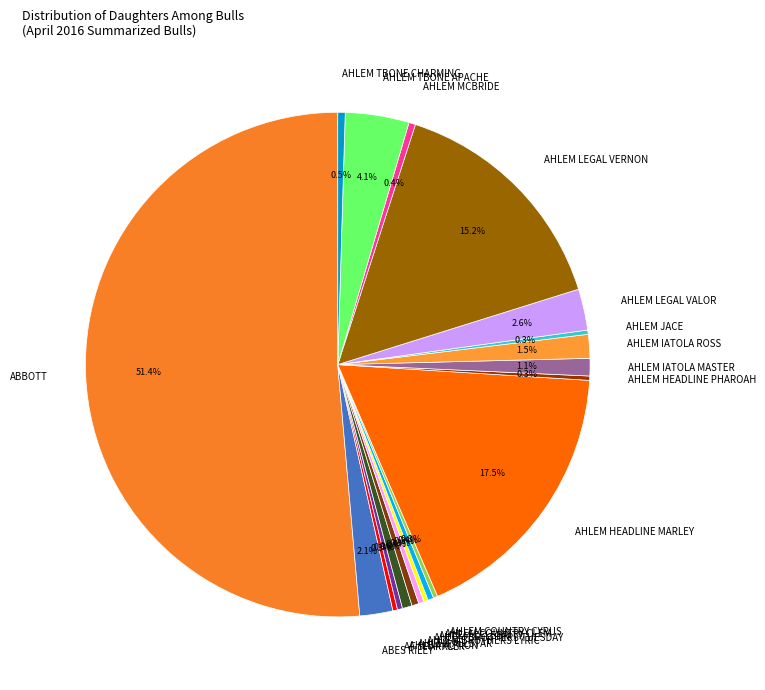

To the nearest percent, what portion does ABES RILEY represent?

2%